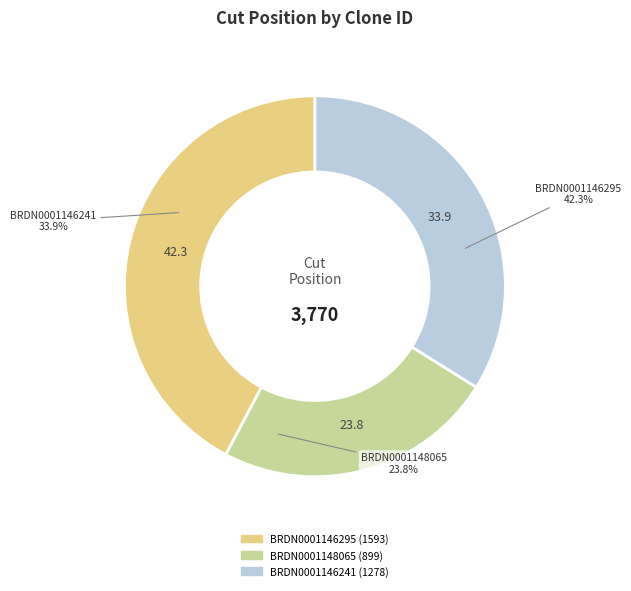

Approximately how many times larger is the value at BRDN0001146295 compared to BRDN0001148065?

1.8